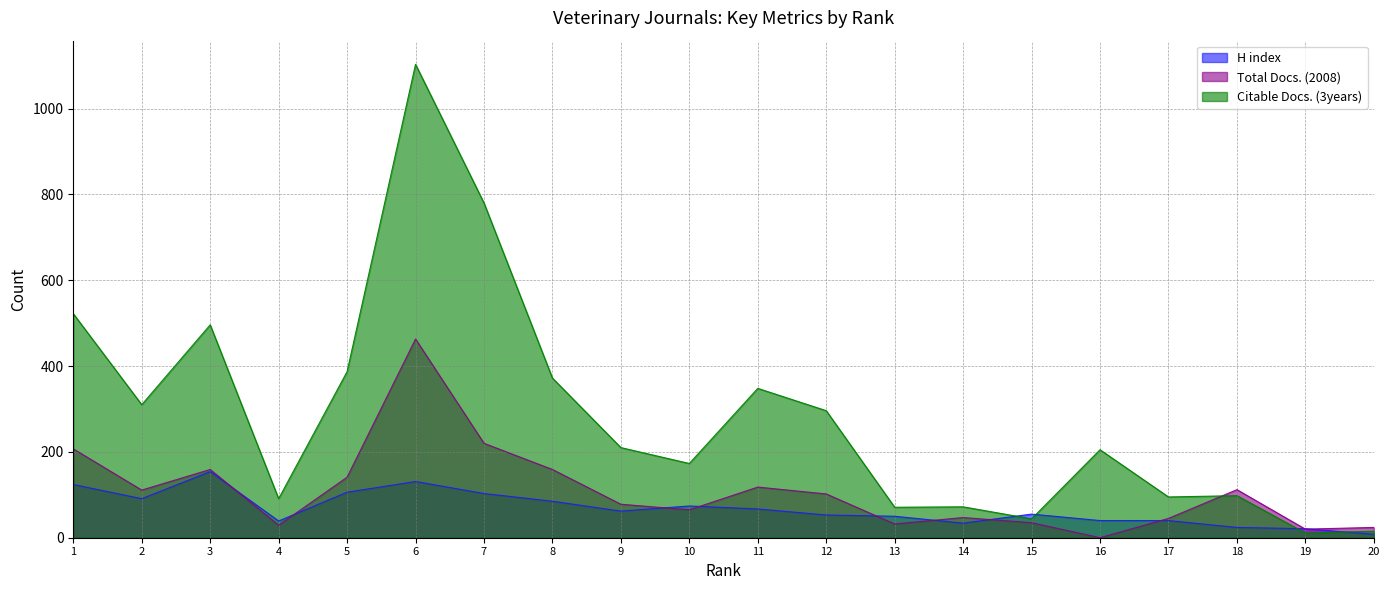

In Total Docs. (2008), how many points are lower than both neighbors (excluding endpoints)?

6